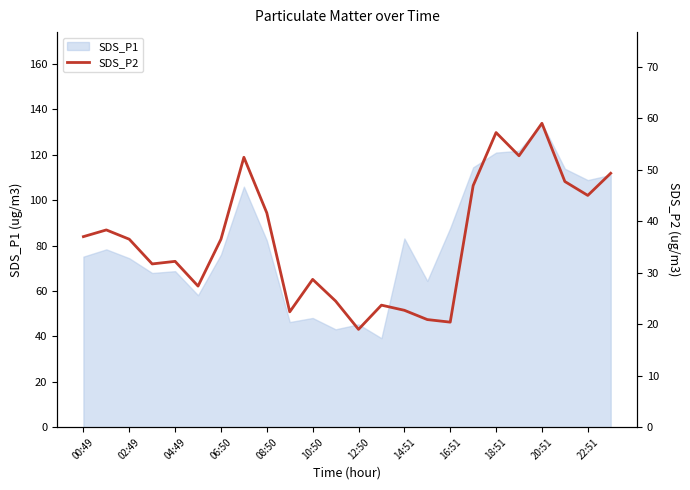

What is the minimum value for SDS_P1?

39.2